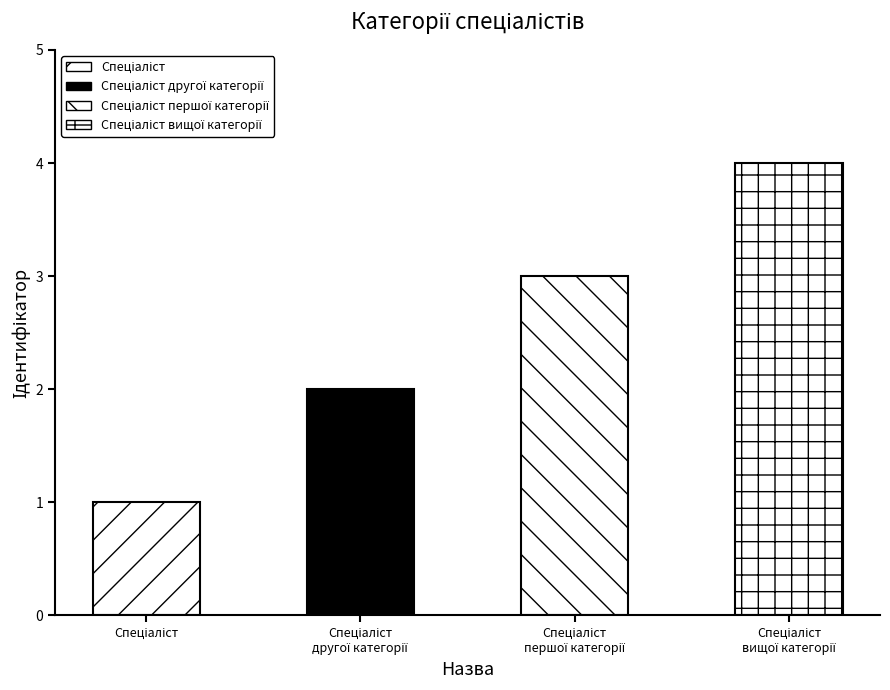

Rank the categories by value from highest to lowest.

Спеціаліст вищої категорії, Спеціаліст першої категорії, Спеціаліст другої категорії, Спеціаліст